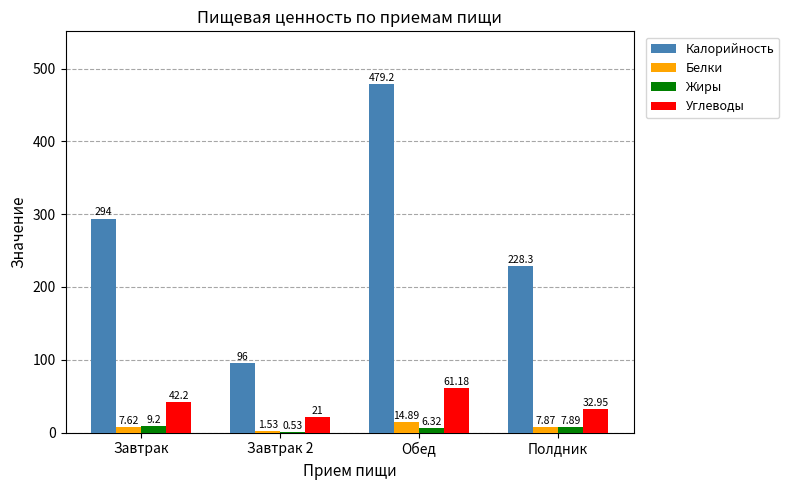

What is the sum of all Белки values?

31.9